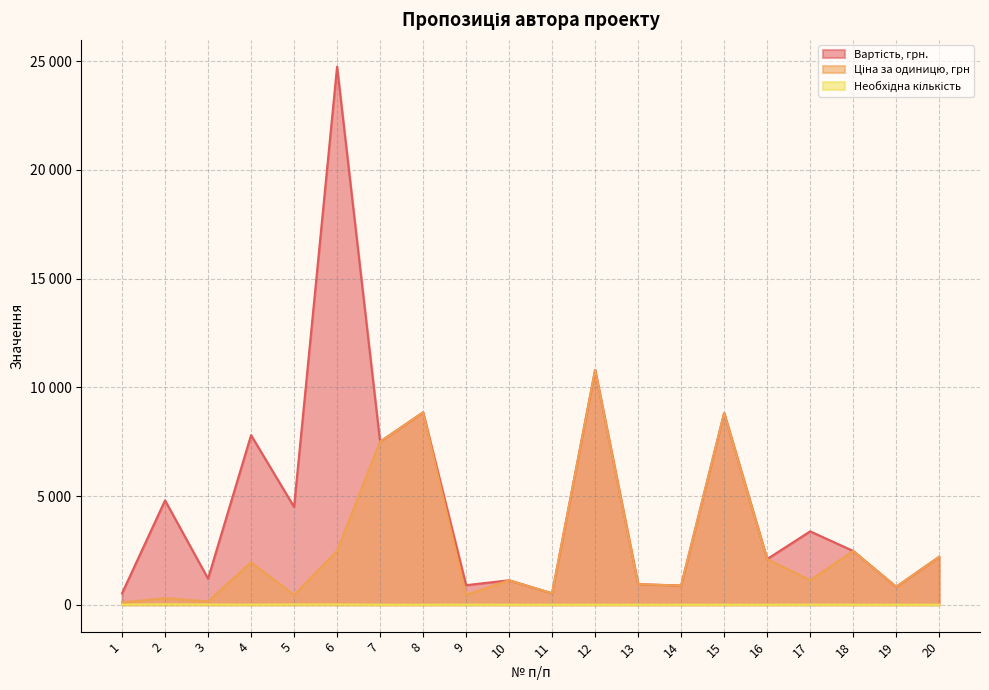

What is the greatest value displayed?

24750